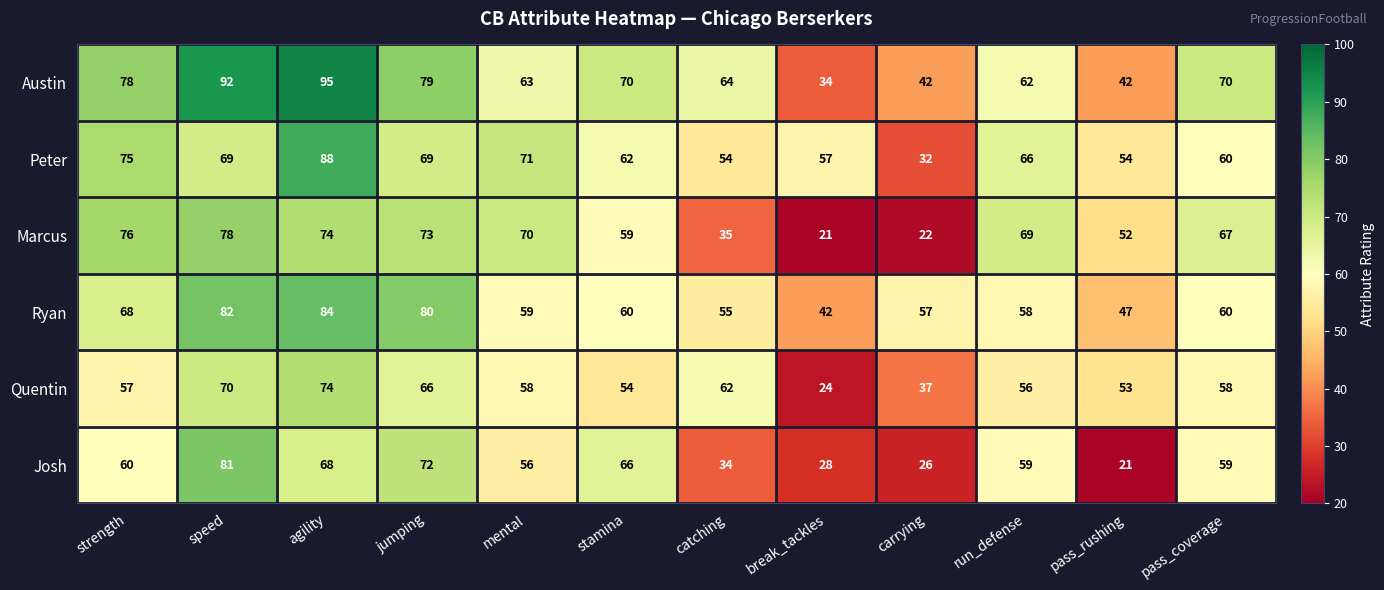

At how many categories does at least one series exceed 74?

4